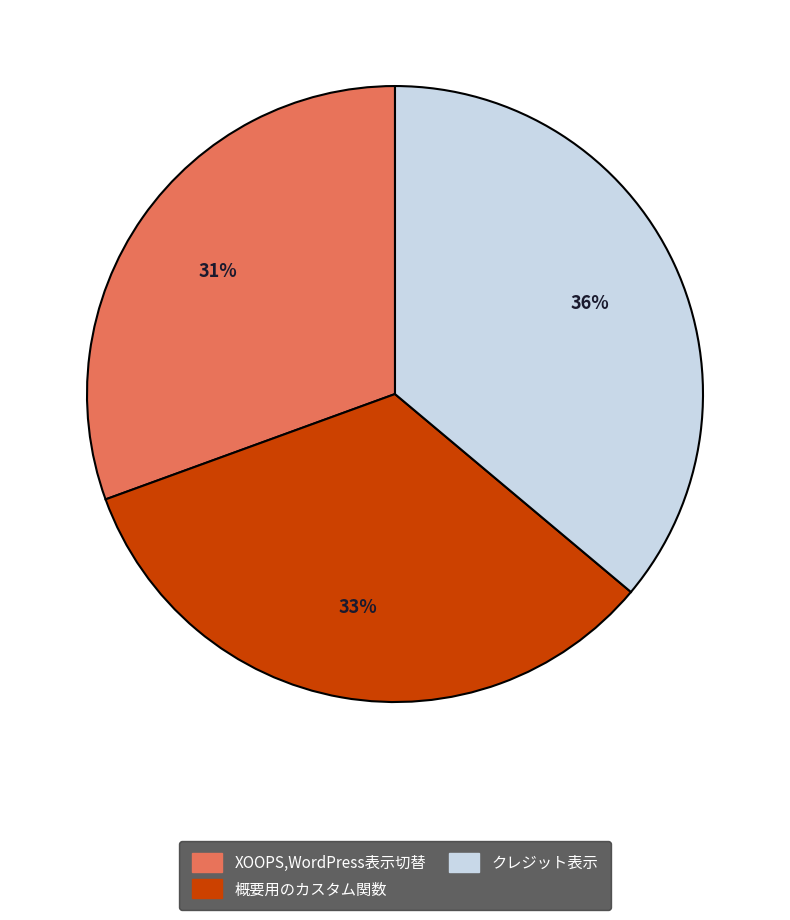

To the nearest percent, what is the combined percentage of クレジット表示 and XOOPS,WordPress表示切替?

67%